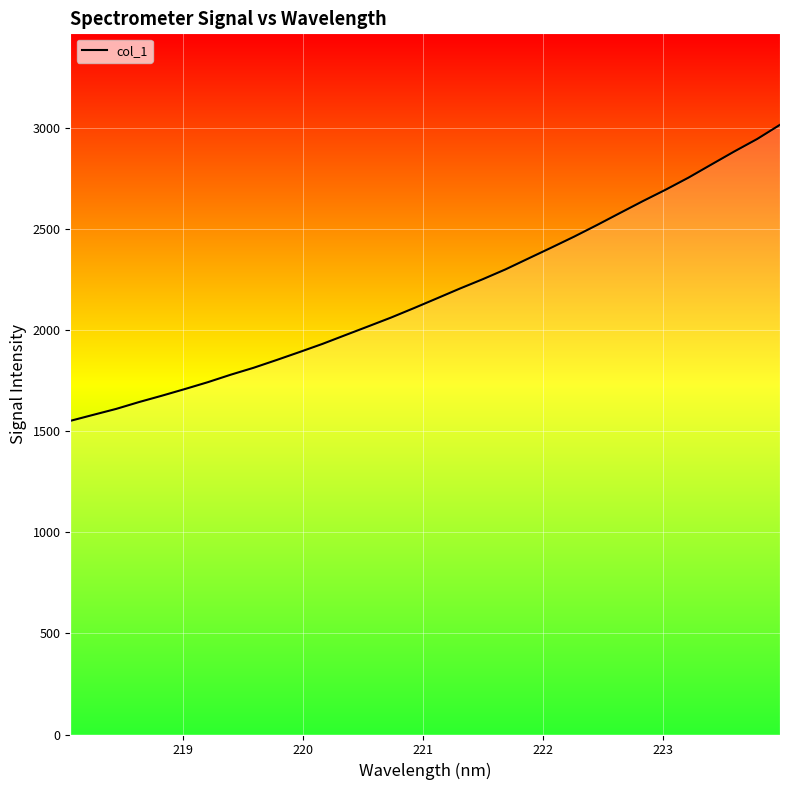

What is the difference between the maximum and minimum values?

1465.0